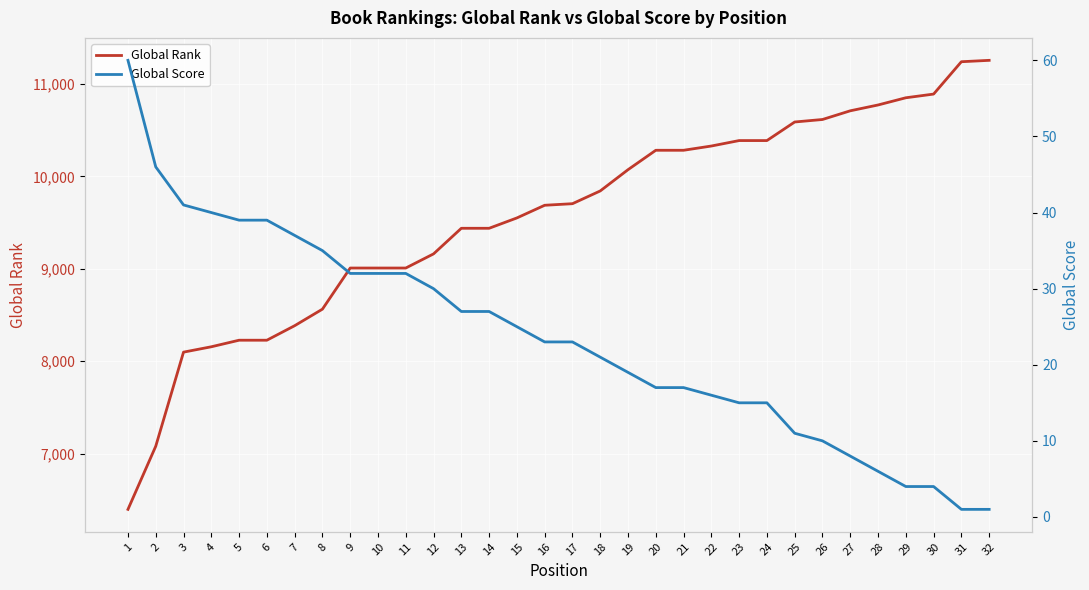

How many data points in Global Rank are above 9704?

15